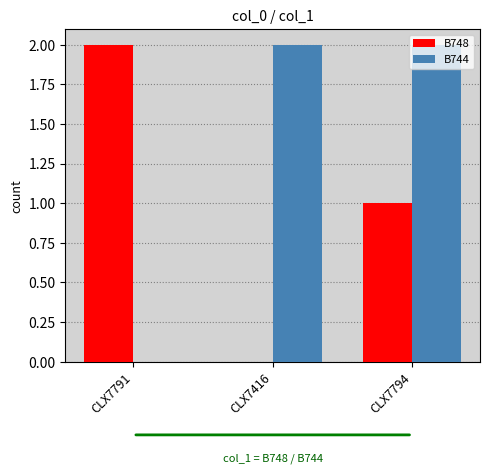

True or false: B748 has a value of 2 at CLX7791.

True